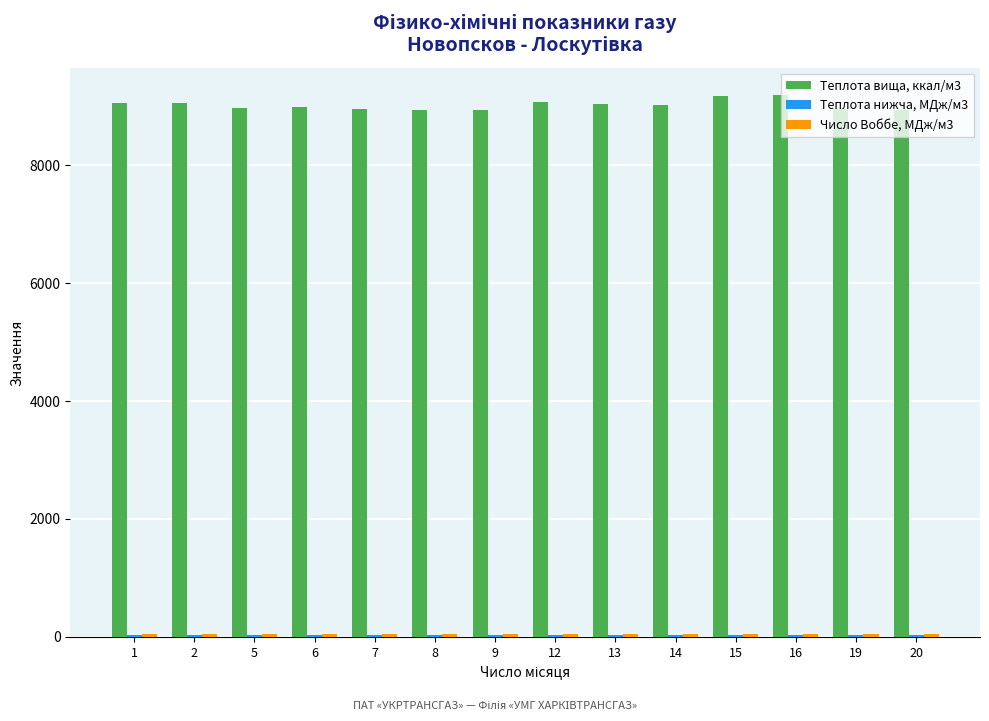

What is the difference between the maximum and minimum values in the Теплота вища, ккал/м3 series?

253.0